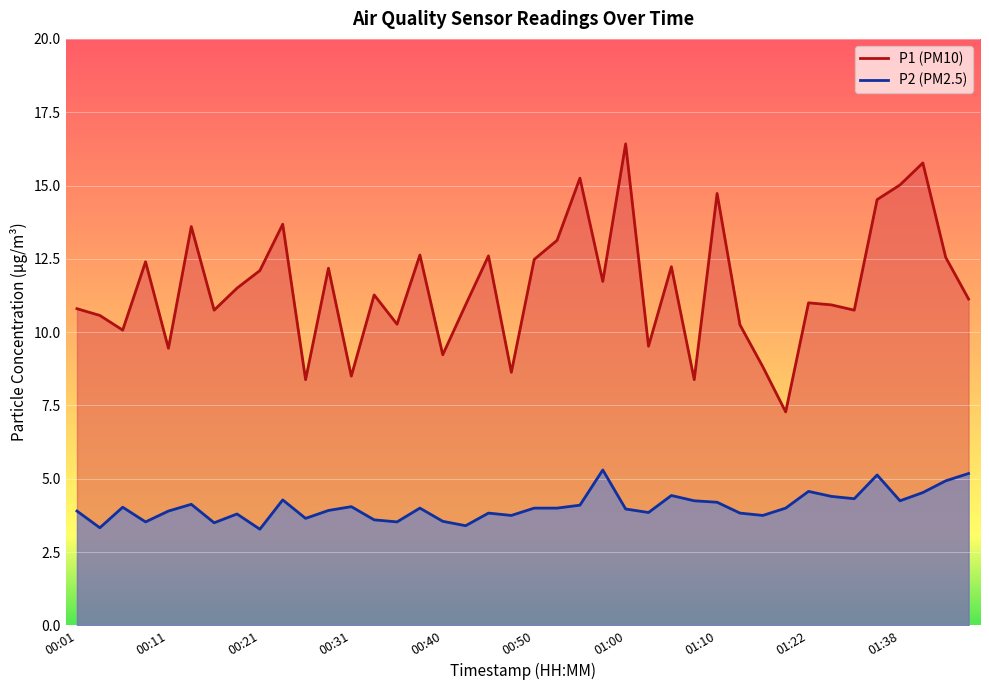

What is the sum of the P1 values at 01:43 and 00:26?

20.9